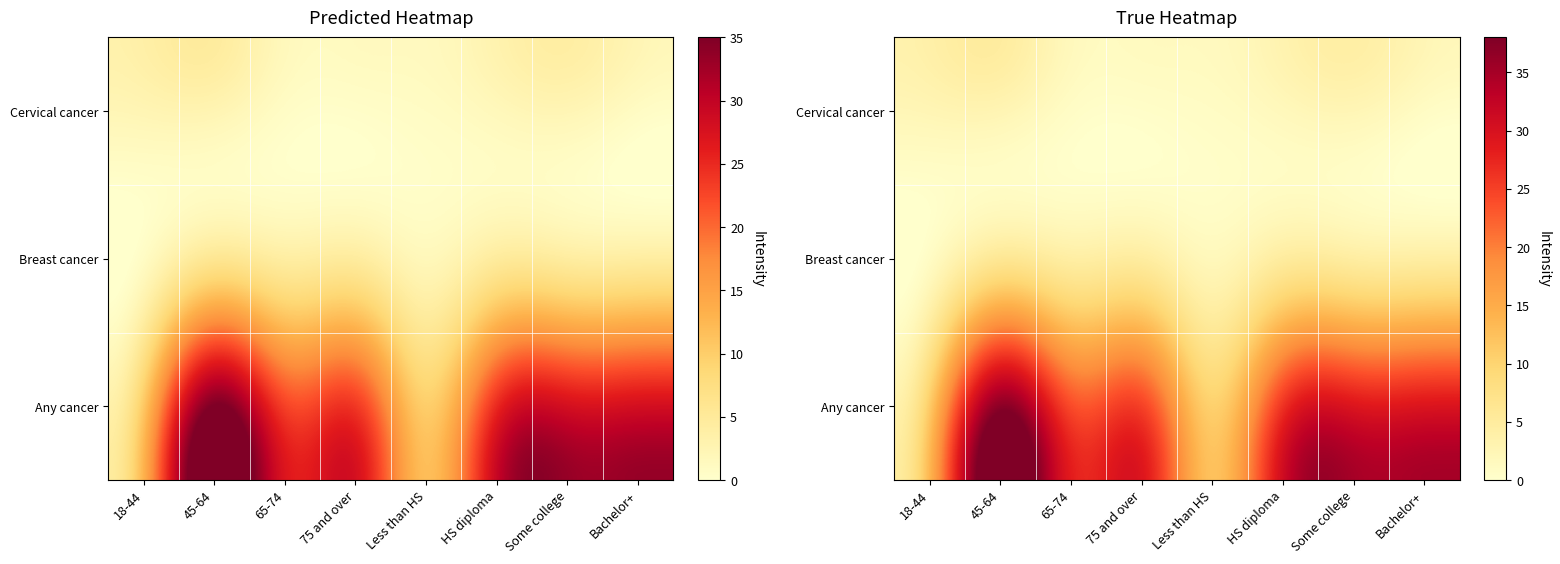

What is the sum of all Breast cancer values?

31.8